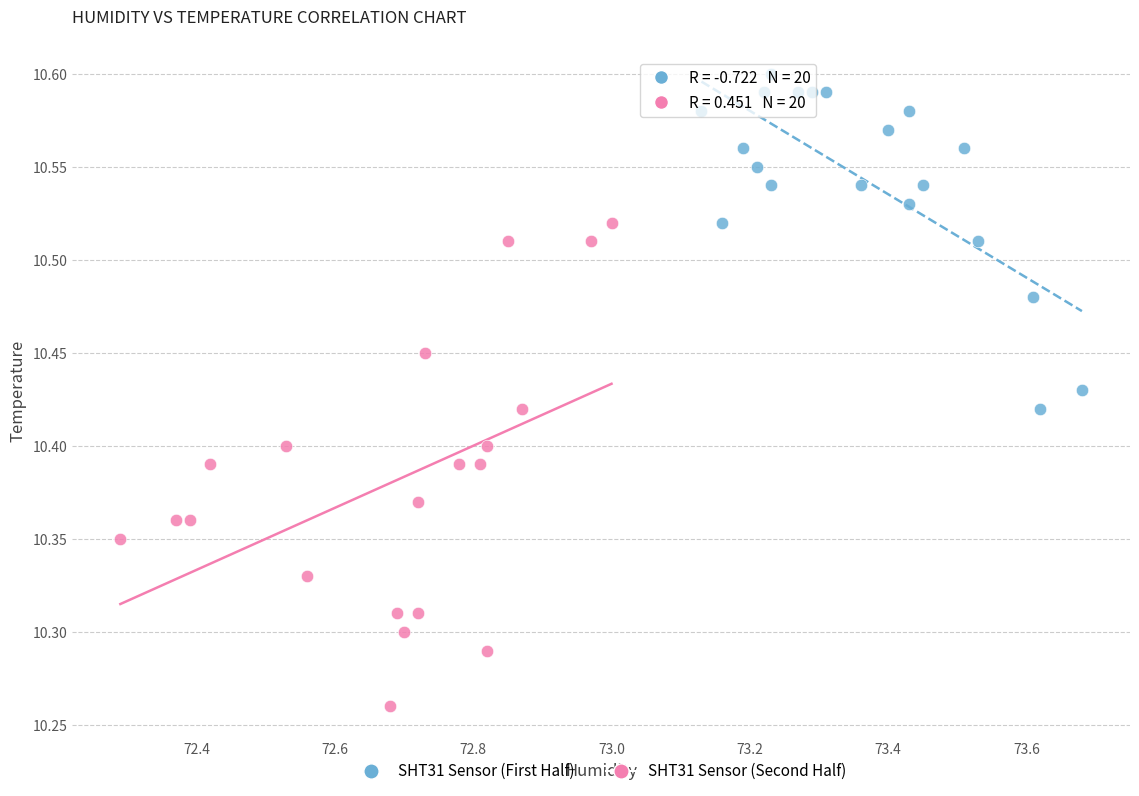

What are all the series names shown in the legend?

SHT31 Sensor (First Half), SHT31 Sensor (Second Half)